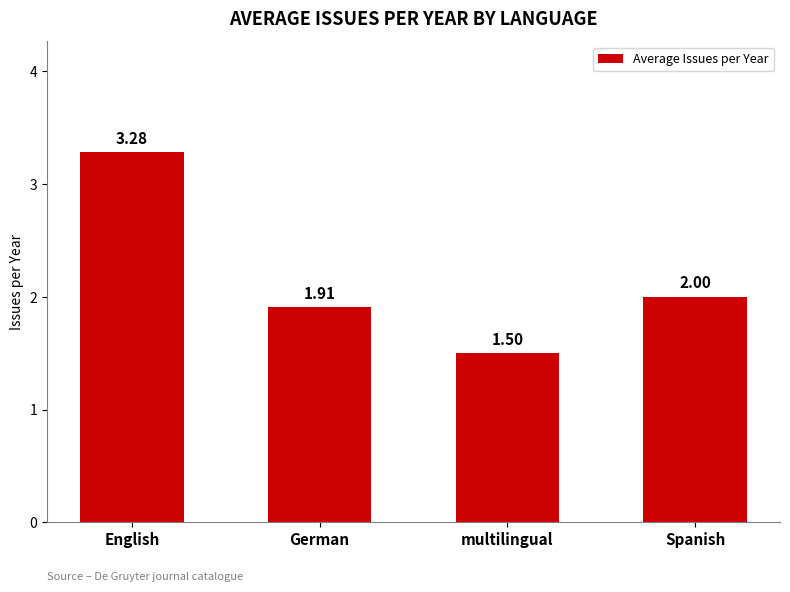

What is the minimum value shown in the chart?

1.5